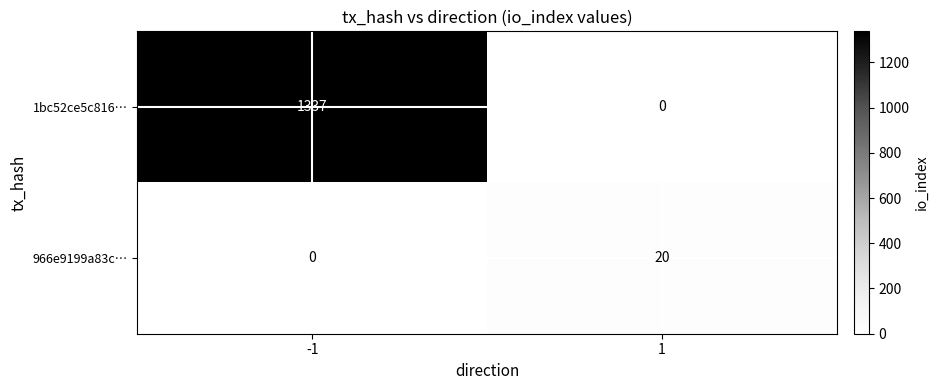

The value of 1bc52ce5c816… at 1 is 439. True or false?

False